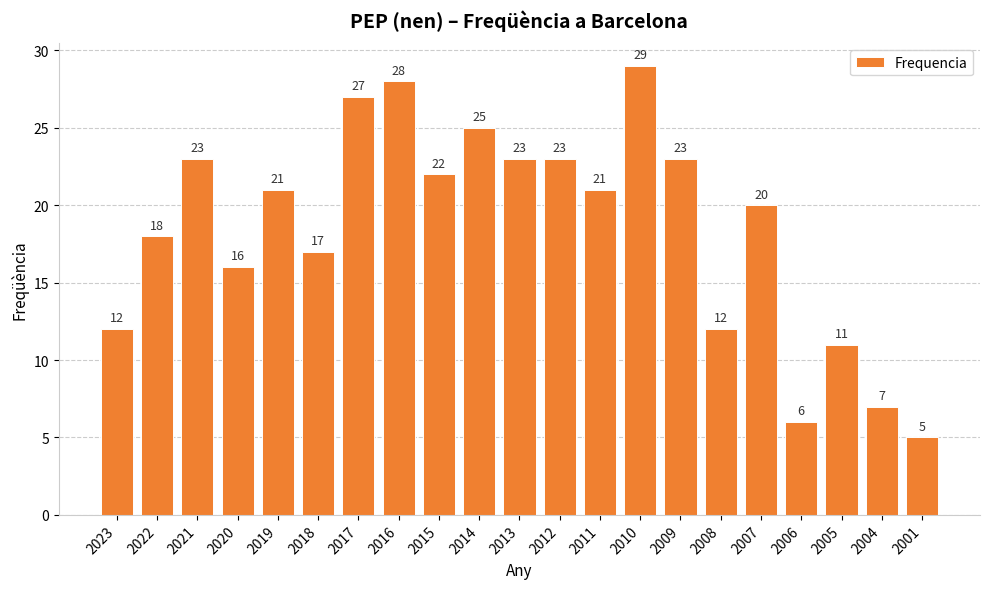

What is the sum of the values at 2022 and 2012?

41